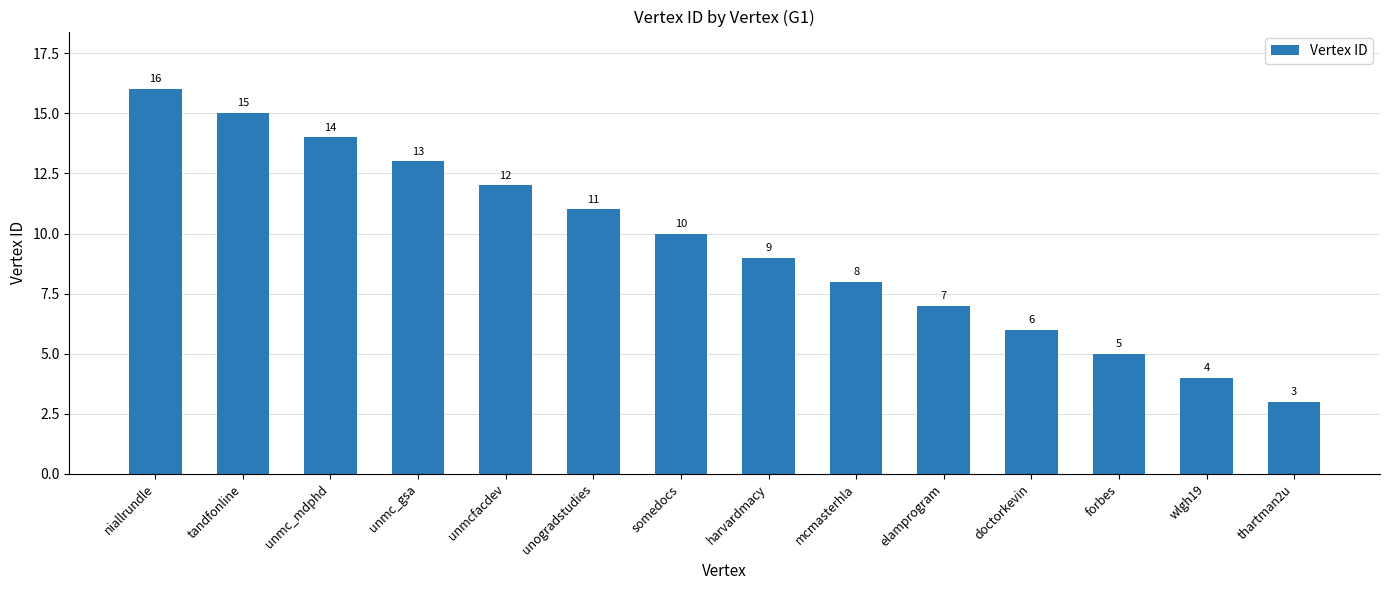

The value at harvardmacy is 4. True or false?

False